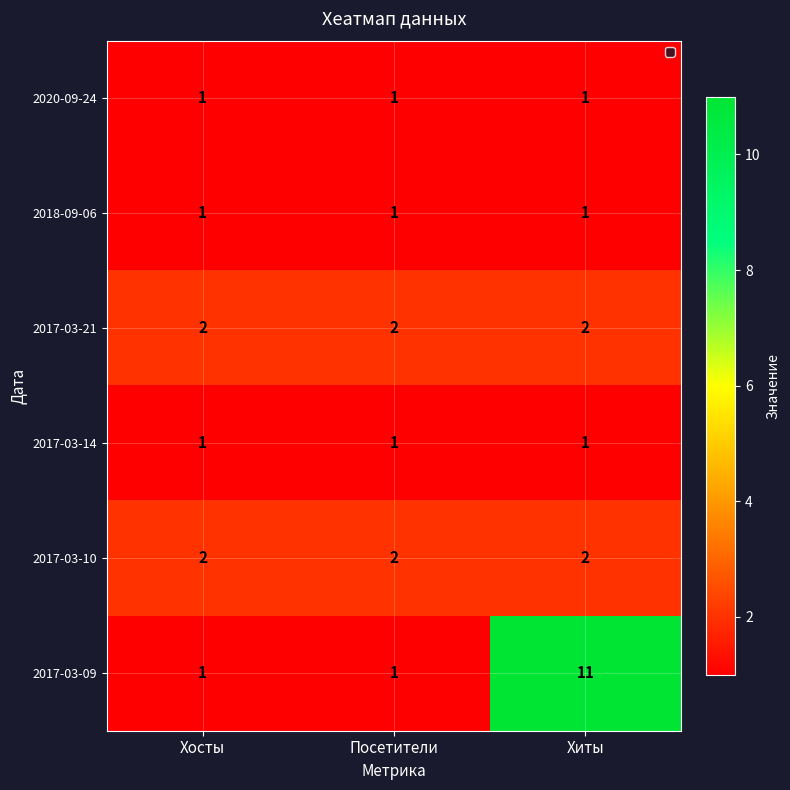

At how many categories does at least one series exceed 7?

1